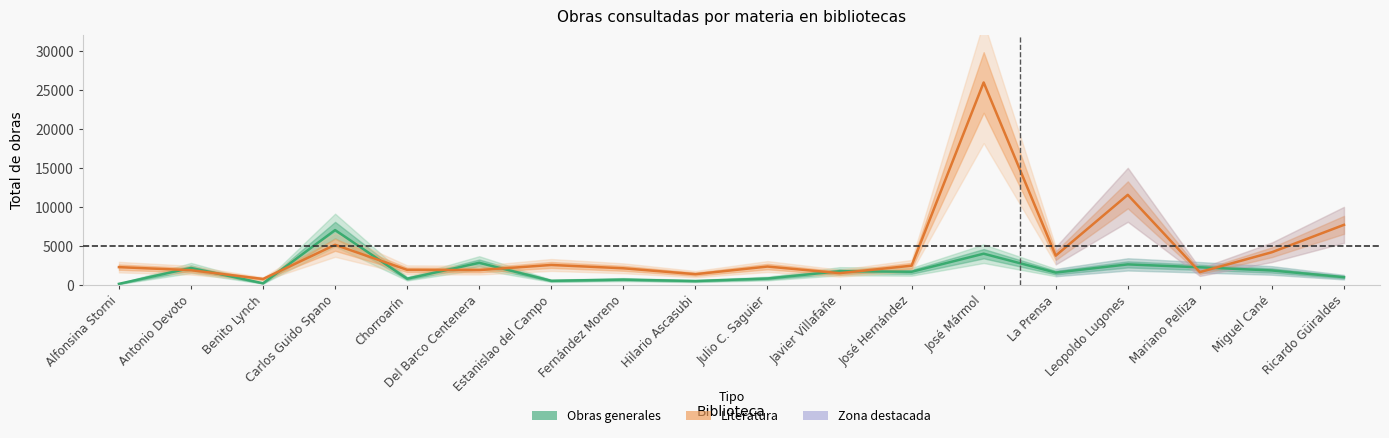

What is the label of the 13th point from the right?

Del Barco Centenera